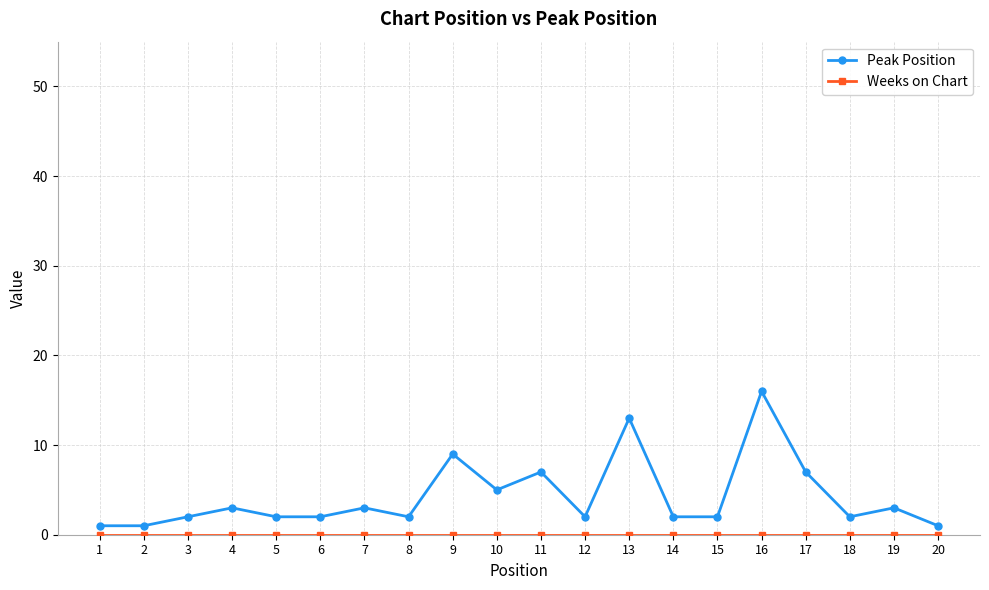

At which category is the sum across all series the highest?

16